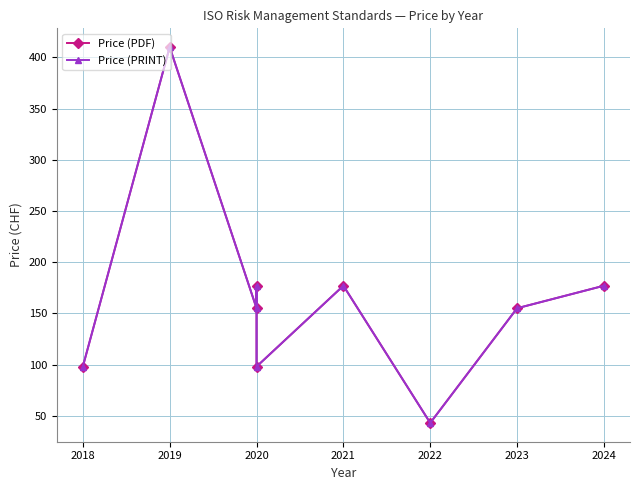

At which label does Price (PDF) first exceed 155?

2019